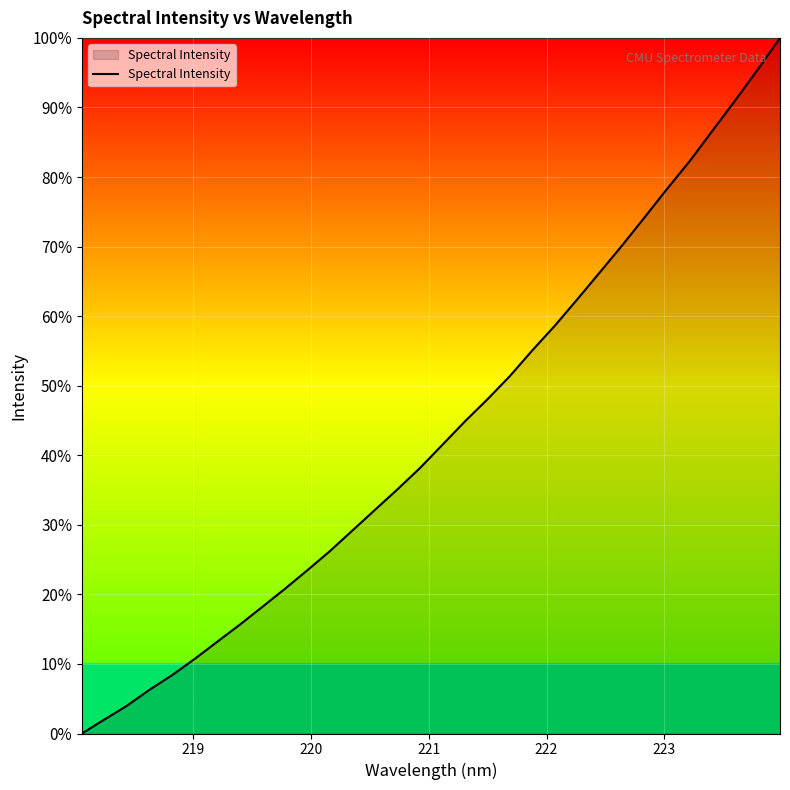

What is the difference between the maximum and minimum values?

100.0